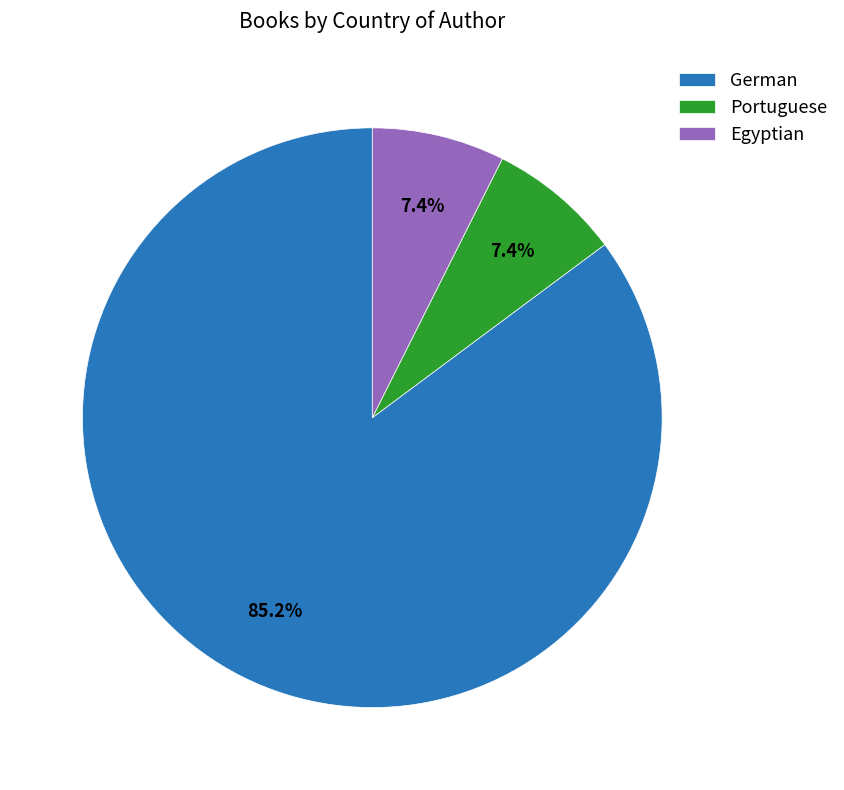

What is the ratio of the value at German to the value at Portuguese?

11.5